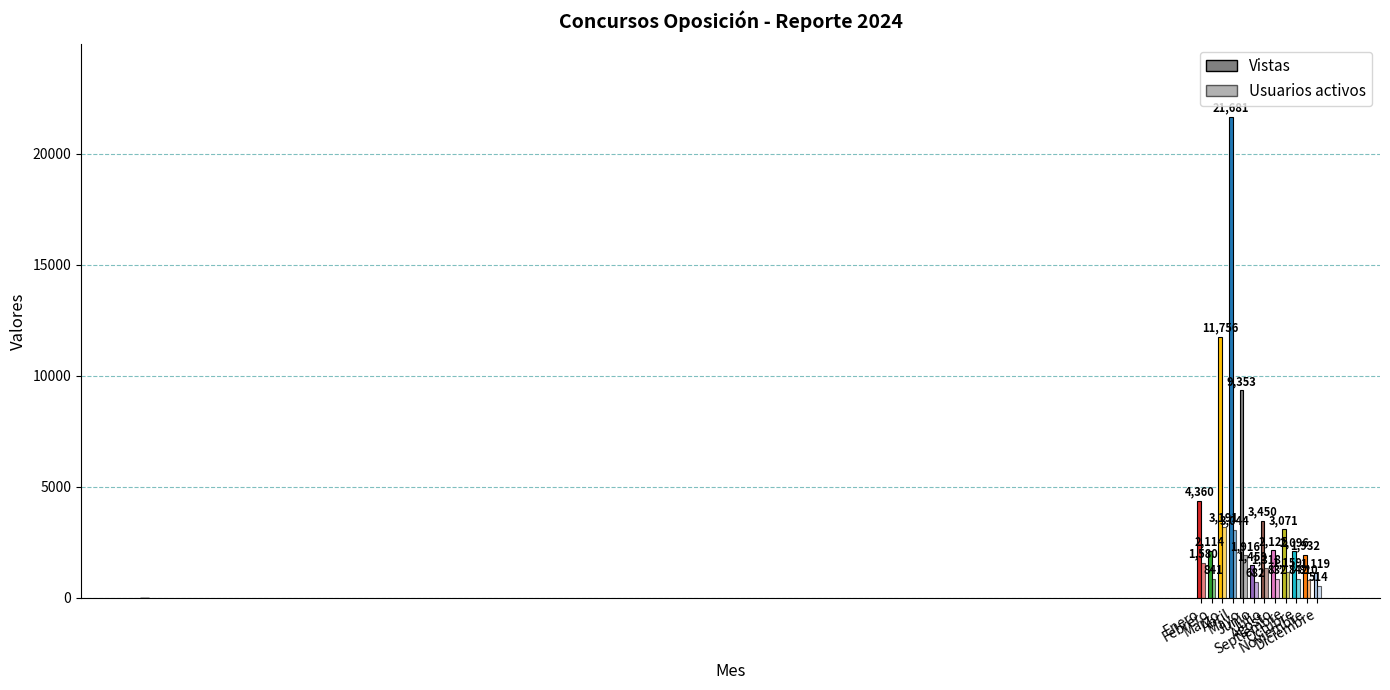

Which series has the largest total across all categories?

Vistas